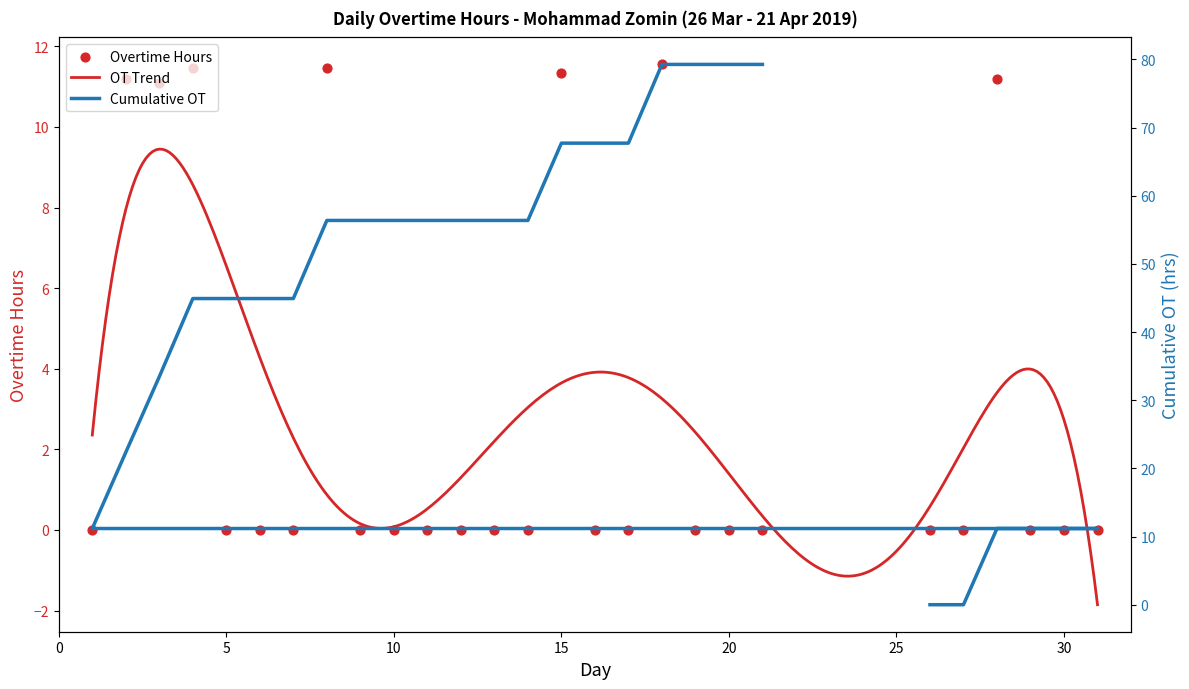

What is the change in value from 2 to 4?

+0.3